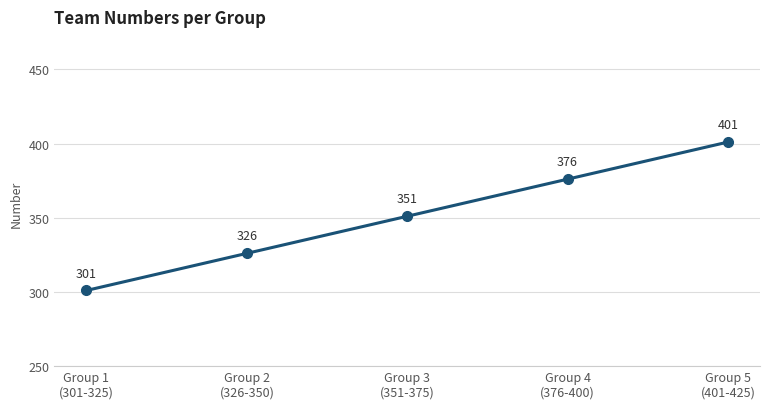

Between Group 5
(401-425) and Group 1
(301-325), which is larger?

Group 5
(401-425)